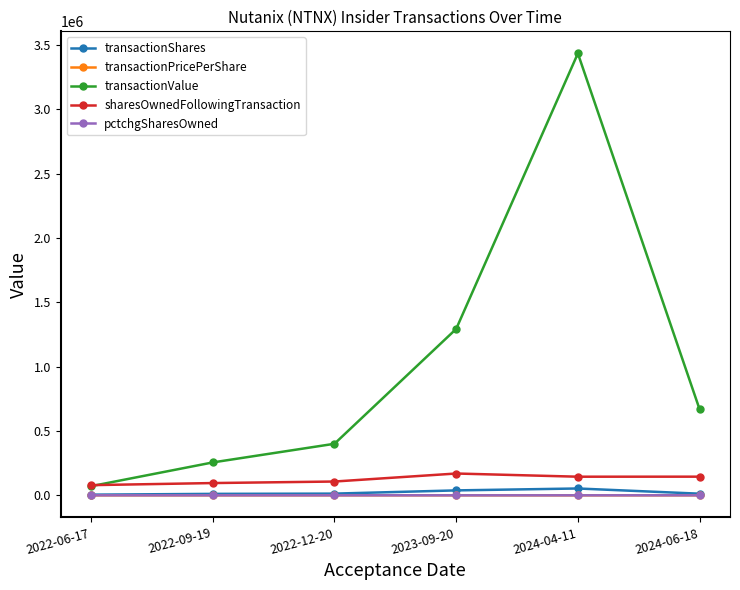

Which series has the largest range (max minus min)?

transactionValue